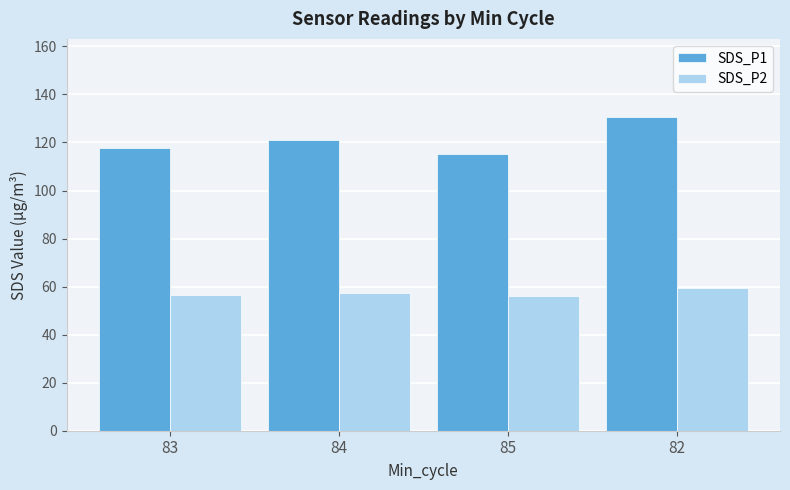

What is the spread (max minus min) of values at 83?

61.0